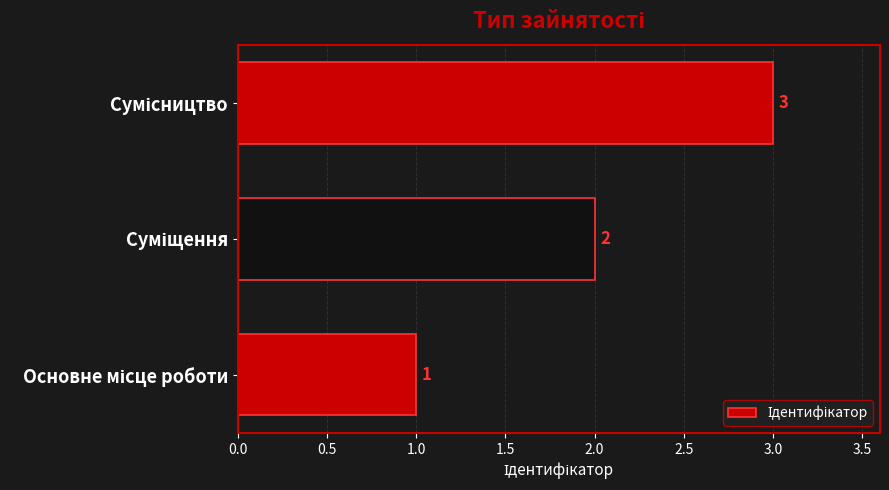

Count the values in the range 1 to 3.

3